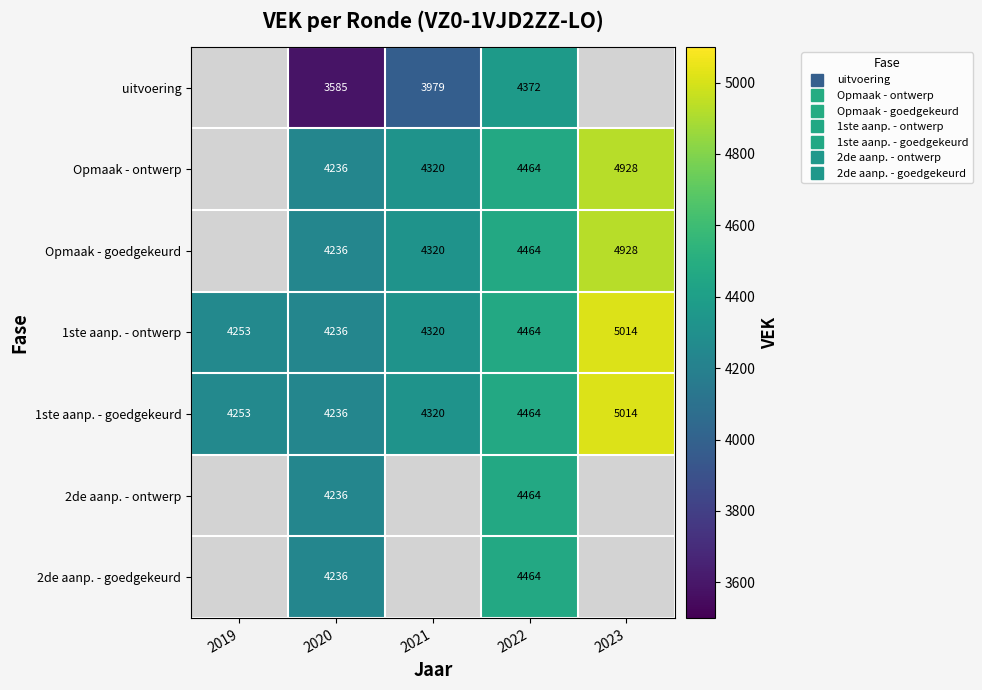

True or false: 2de aanp. - goedgekeurd has a value of 4464.0 at 2022.

True